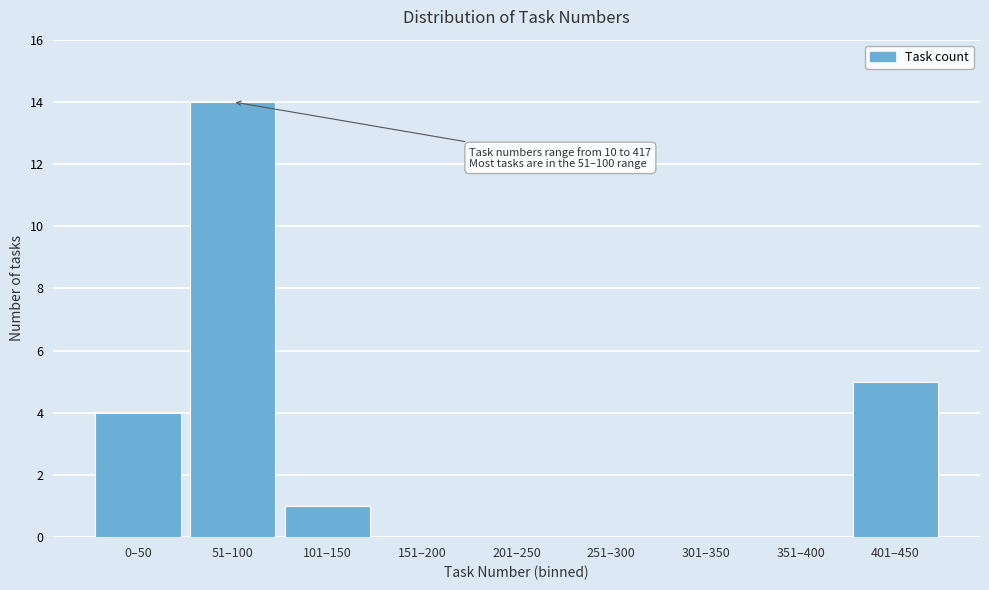

Reading left to right, extract all data points from this chart.

0–50=4	51–100=14	101–150=1	151–200=0	201–250=0	251–300=0	301–350=0	351–400=0	401–450=5